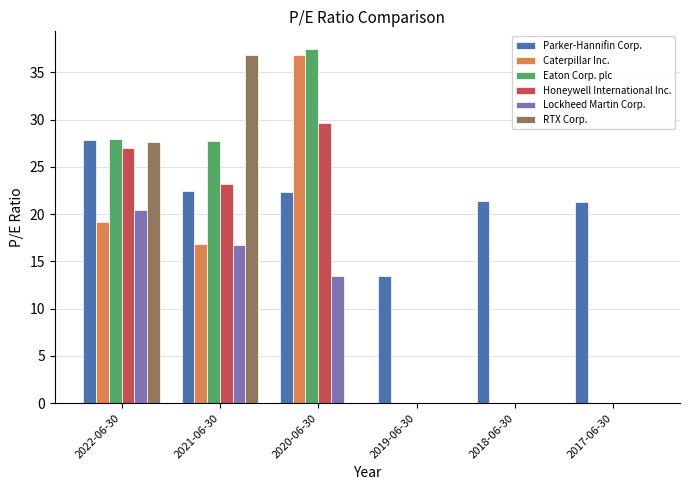

True or false: RTX Corp. has a value of 16.8 at 2021-06-30.

False